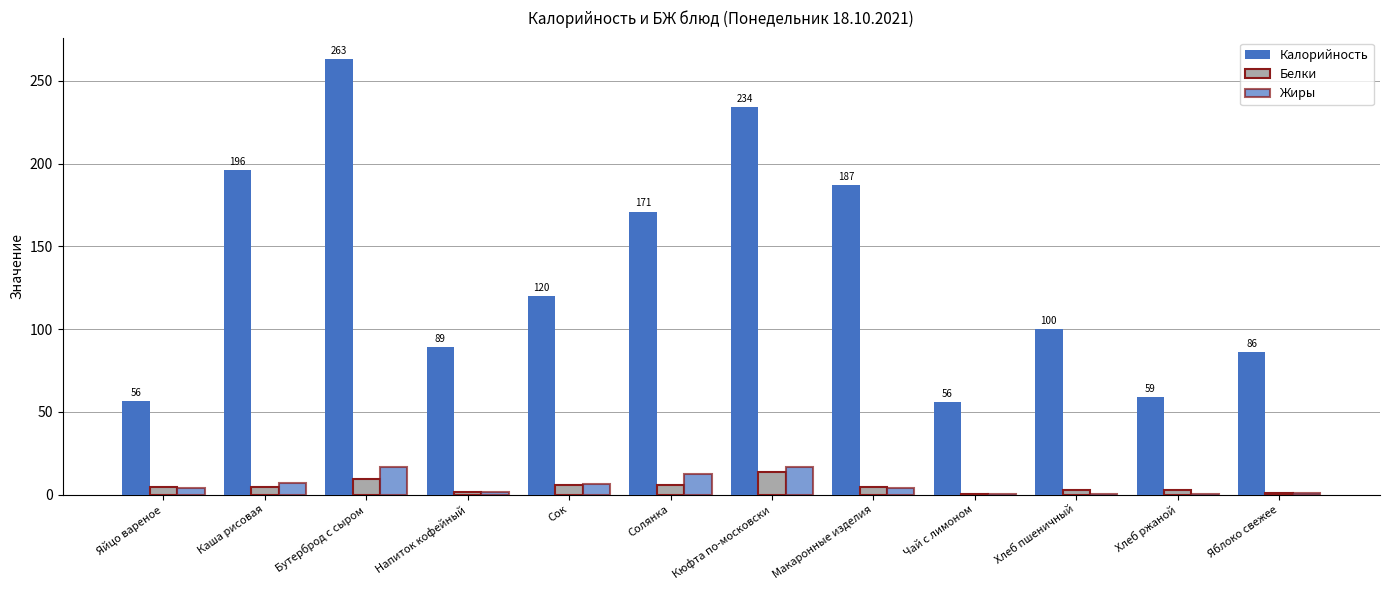

Reading right to left, what are all the values shown in this chart?

Калорийность: Яблоко свежее=86.0	Хлеб ржаной=59.0	Хлеб пшеничный=100.0	Чай с лимоном=56.0	Макаронные изделия=187.0	Кюфта по-московски=234.0	Солянка=171.0	Сок=120.0	Напиток кофейный=89.0	Бутерброд с сыром=263.0	Каша рисовая=196.0	Яйцо вареное=56.5
Белки: Яблоко свежее=0.7	Хлеб ржаной=3.0	Хлеб пшеничный=3.0	Чай с лимоном=0.2	Макаронные изделия=4.4	Кюфта по-московски=13.8	Солянка=5.5	Сок=5.8	Напиток кофейный=1.7	Бутерброд с сыром=9.7	Каша рисовая=4.3	Яйцо вареное=4.7
Жиры: Яблоко свежее=0.7	Хлеб ржаной=0.5	Хлеб пшеничный=0.4	Чай с лимоном=0.1	Макаронные изделия=3.9	Кюфта по-московски=16.5	Солянка=12.1	Сок=6.4	Напиток кофейный=1.8	Бутерброд с сыром=16.4	Каша рисовая=6.8	Яйцо вареное=4.0